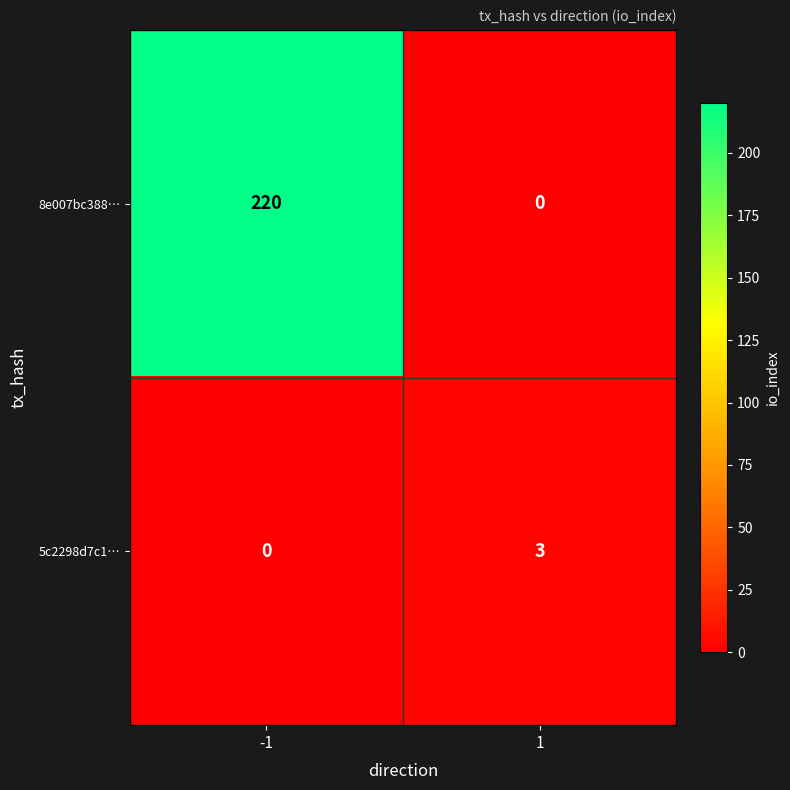

What is the sum of all 8e007bc388… values?

220